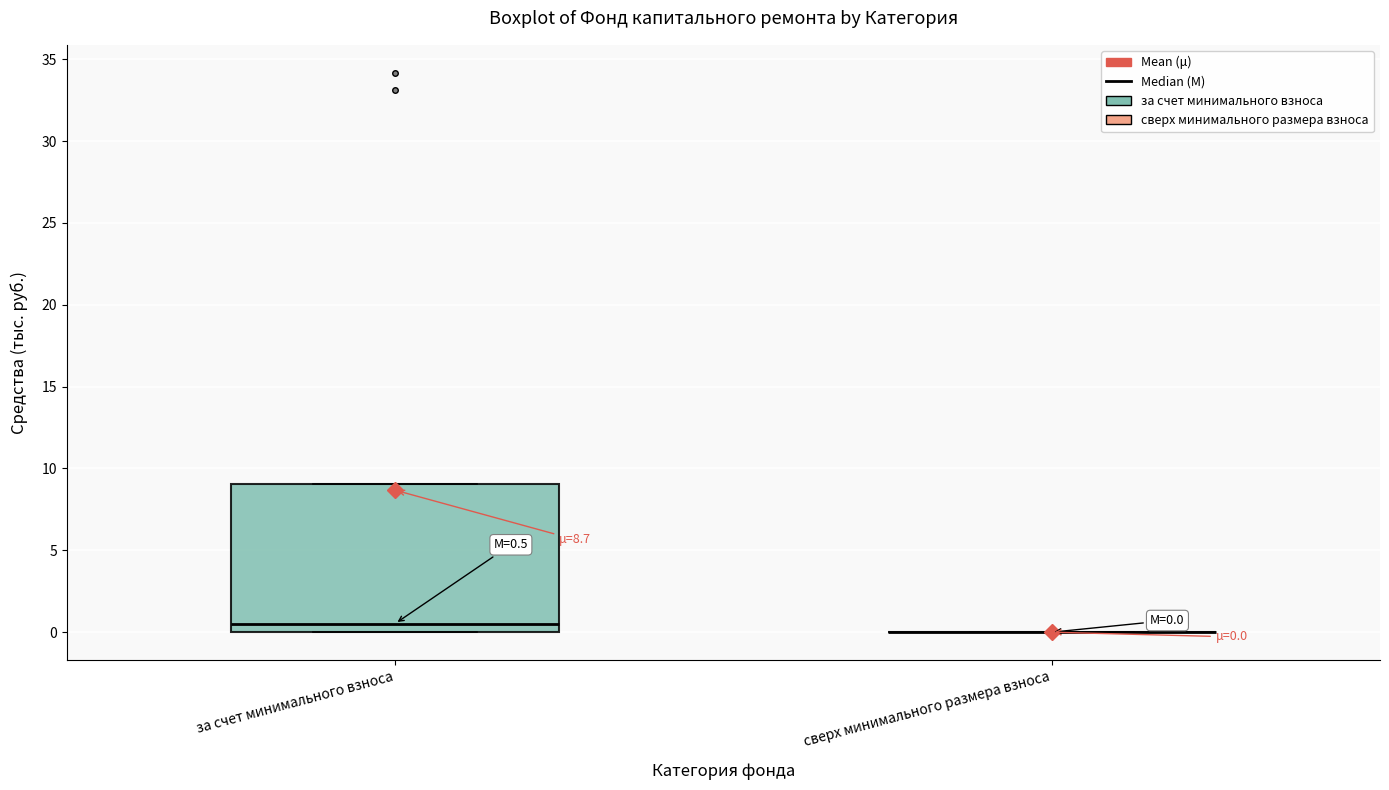

Comparing the boxes themselves (not the whiskers), which one is the tallest?

за счет минимального взноса